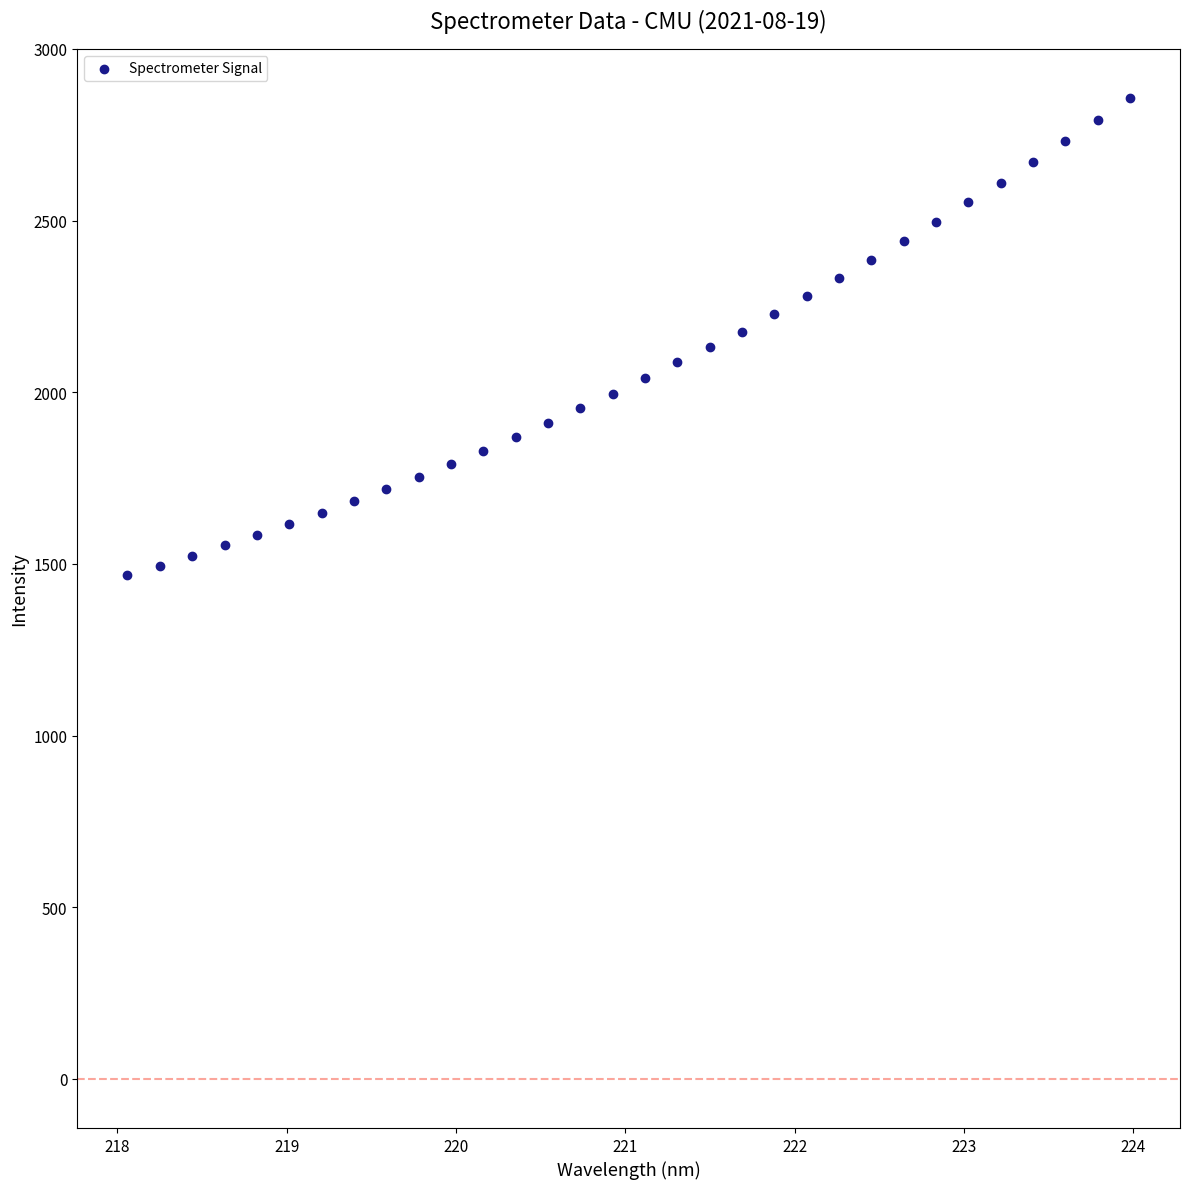

What is the range of Y values (max minus min)?

1390.5